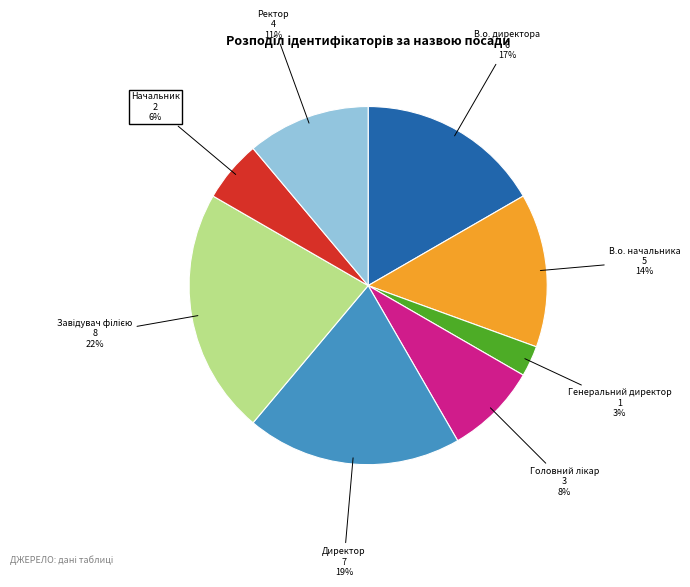

To the nearest percent, what is the average slice percentage?

12%